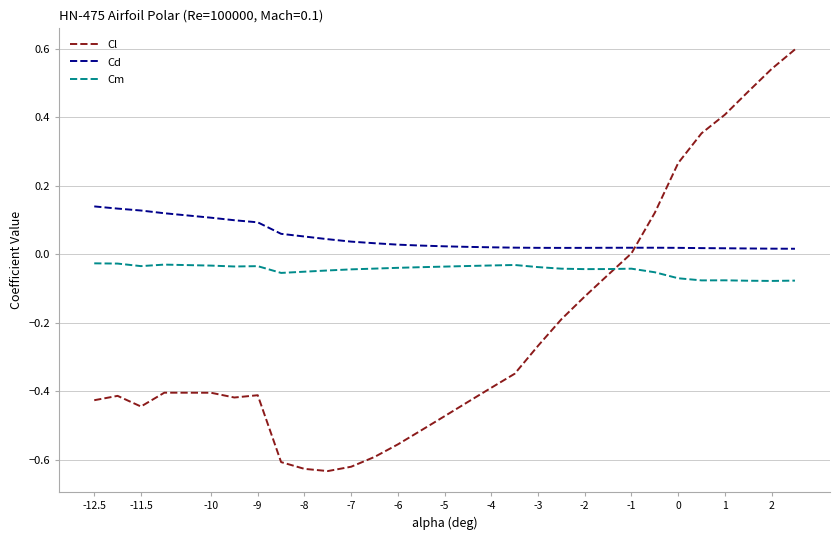

Which series has the largest total across all categories?

Cd